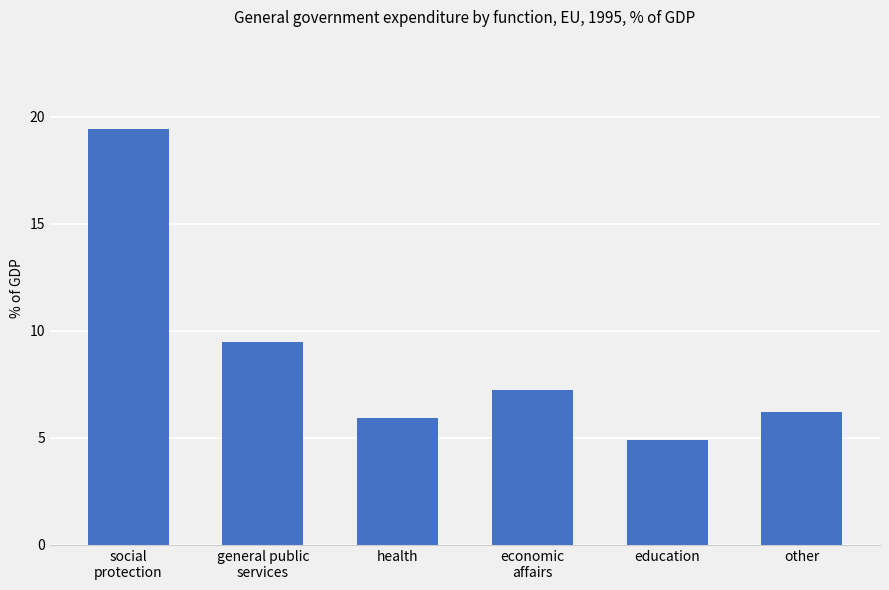

What position from the right is economic
affairs?

3